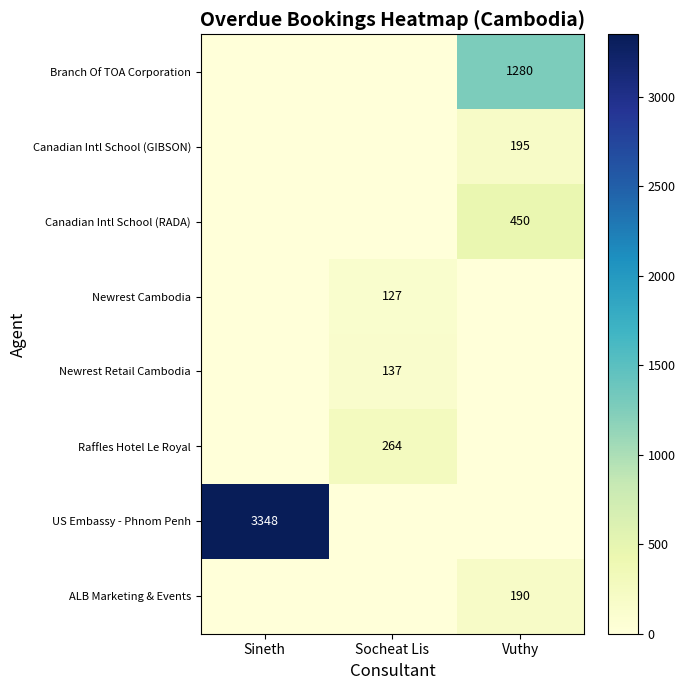

What is the difference between the maximum and second lowest values in the Canadian Intl School (GIBSON) series?

195.0